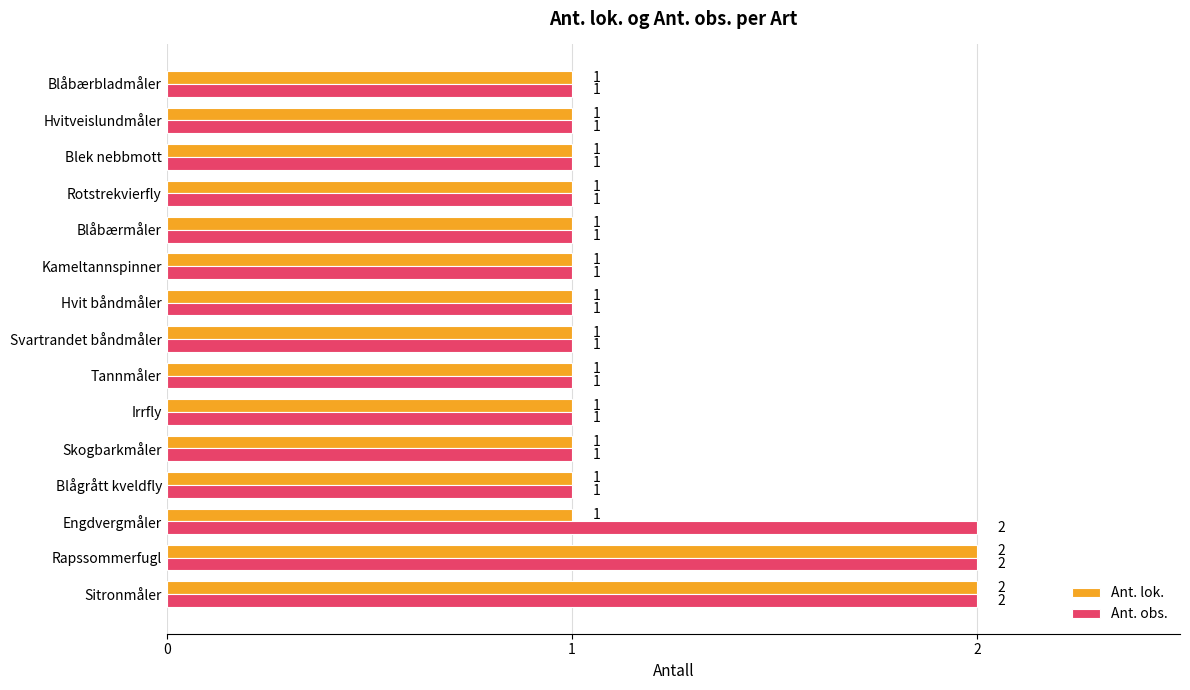

How many Ant. obs. values are between 1 and 2?

15